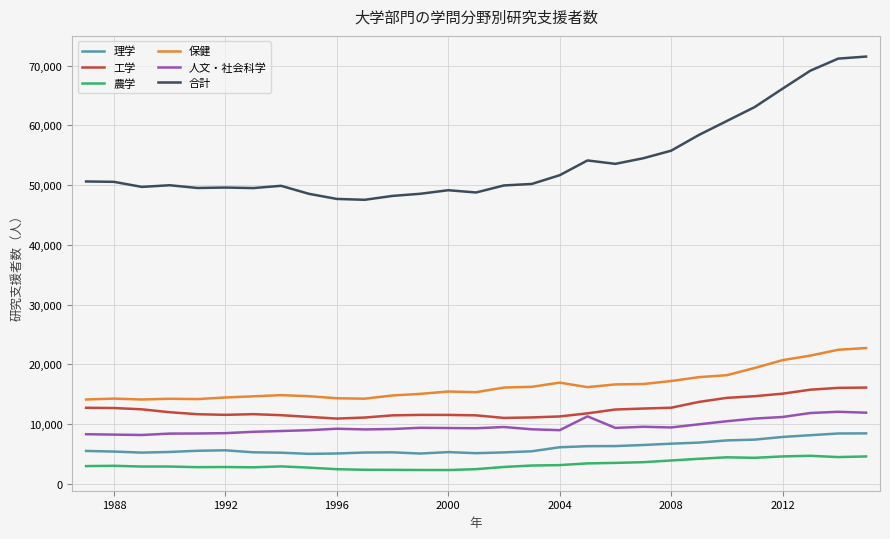

What is the maximum value for 農学?

4695